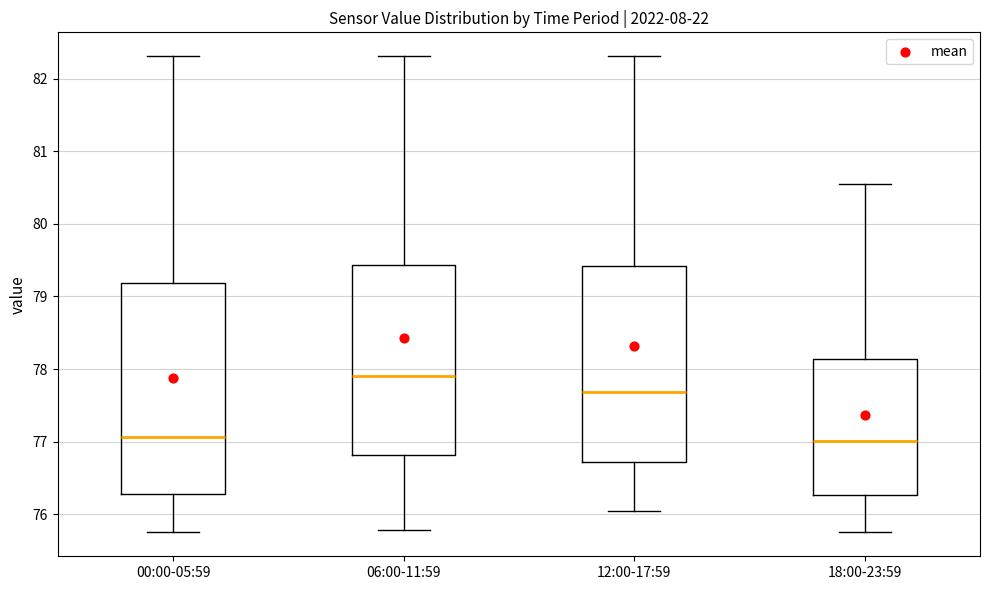

Reading left to right, transcribe this box plot: for each box, give where its median line is, the range the box spans, and where its two whiskers end, as read against the y-axis. The values are not printed on the chart, so give them approximately, as read against the axis.

00:00-05:59: median 77.1, box 76.3 to 79.2, whiskers 75.8 to 82.3
06:00-11:59: median 77.9, box 76.8 to 79.4, whiskers 75.8 to 82.3
12:00-17:59: median 77.7, box 76.7 to 79.4, whiskers 76.1 to 82.3
18:00-23:59: median 77.0, box 76.3 to 78.1, whiskers 75.8 to 80.6